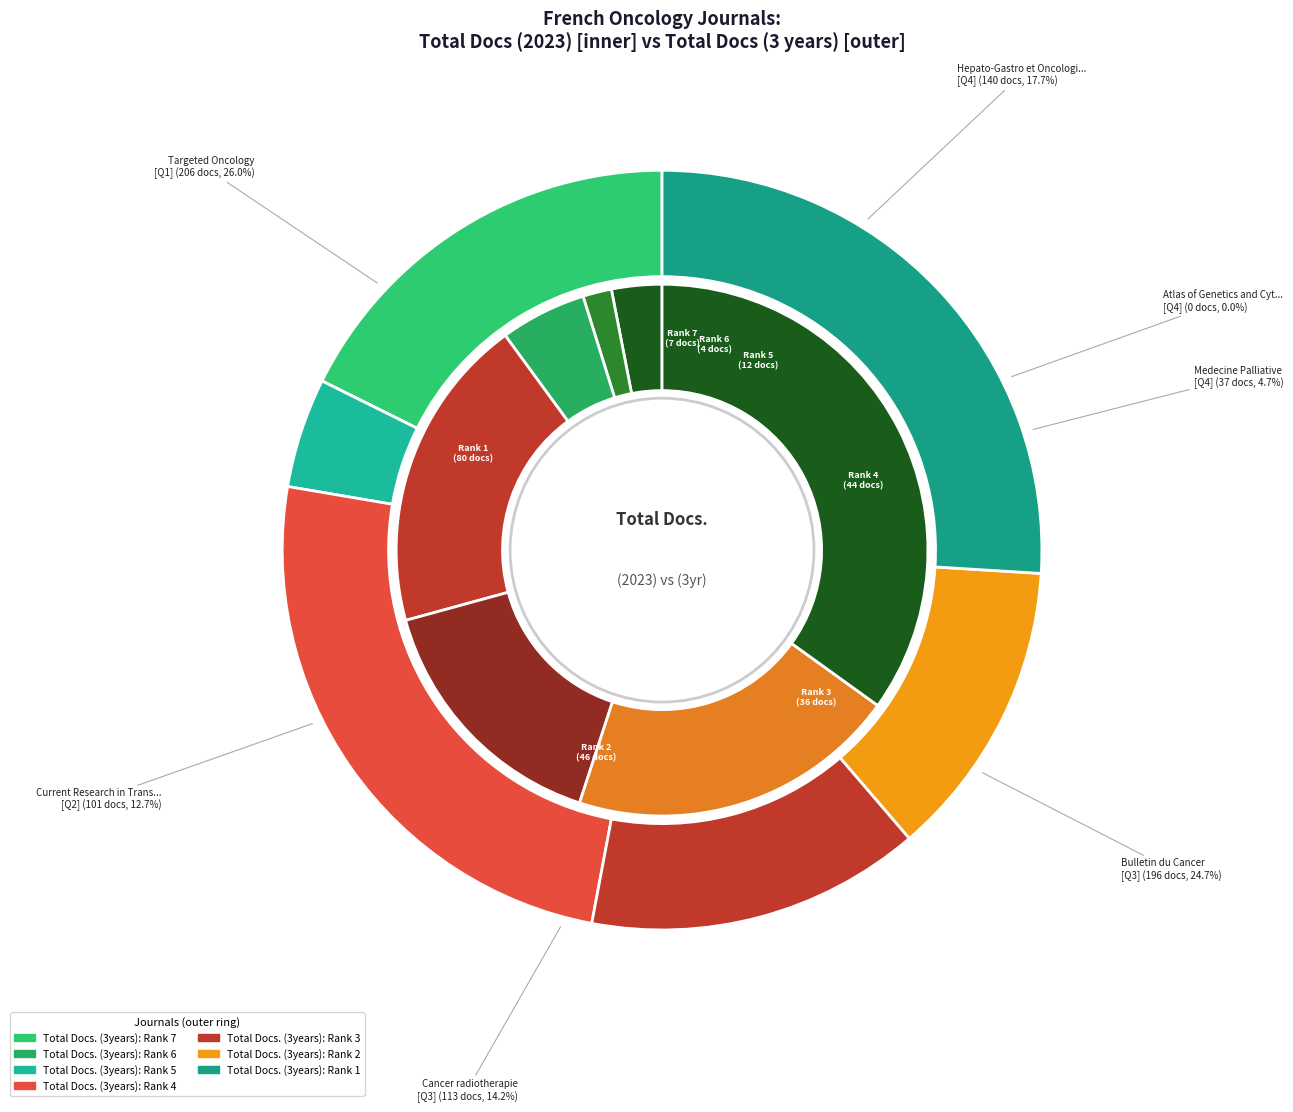

To the nearest percent, what is the difference between the Bulletin du Cancer and Current Research in Translational Medicine slice percentages?

12%